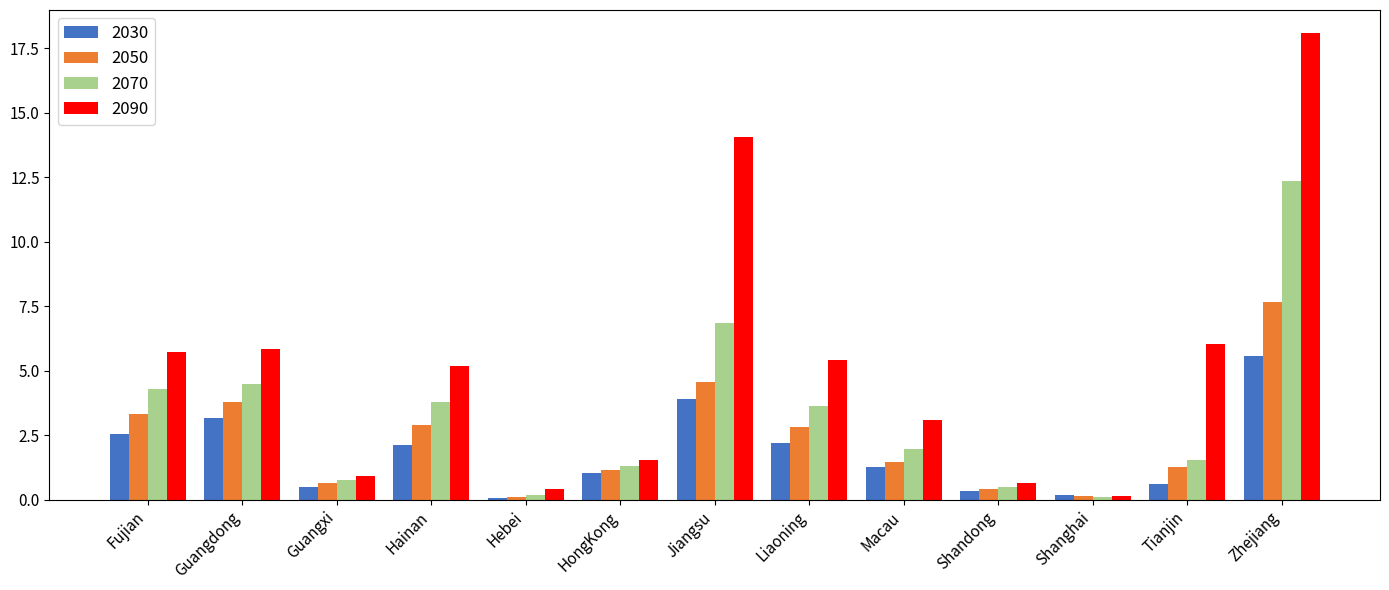

How many values in the 2090 series exceed 5?

7